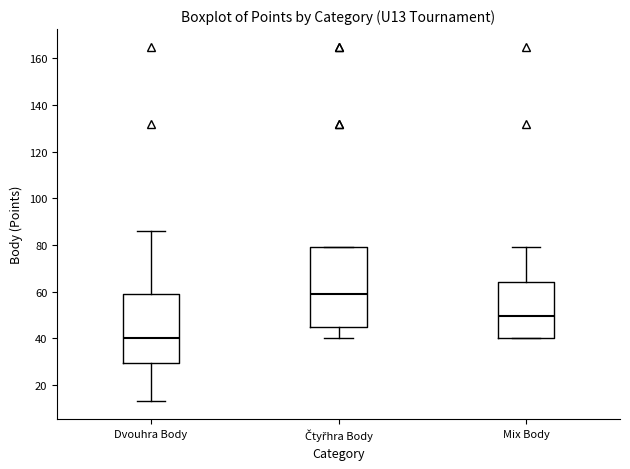

Comparing the boxes themselves (not the whiskers), which one is the tallest?

Čtyřhra Body